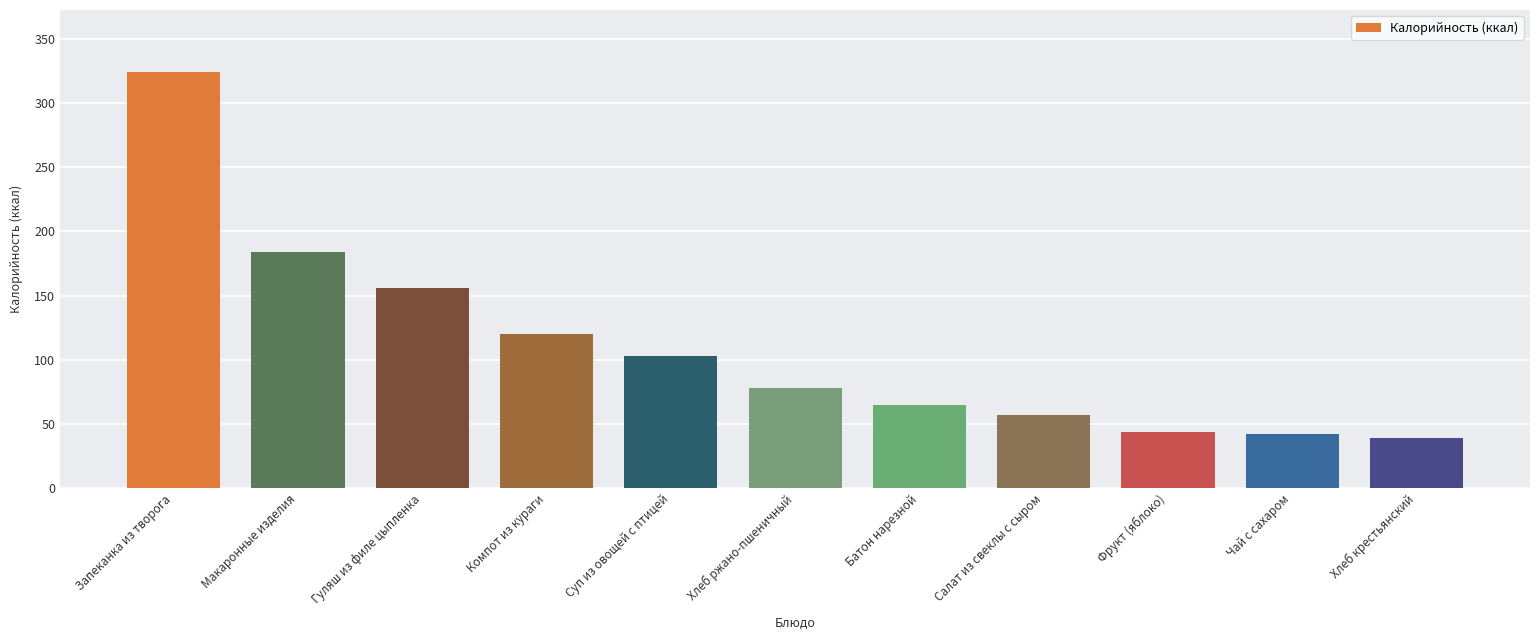

Between Хлеб крестьянский and Чай с сахаром, which is larger?

Чай с сахаром